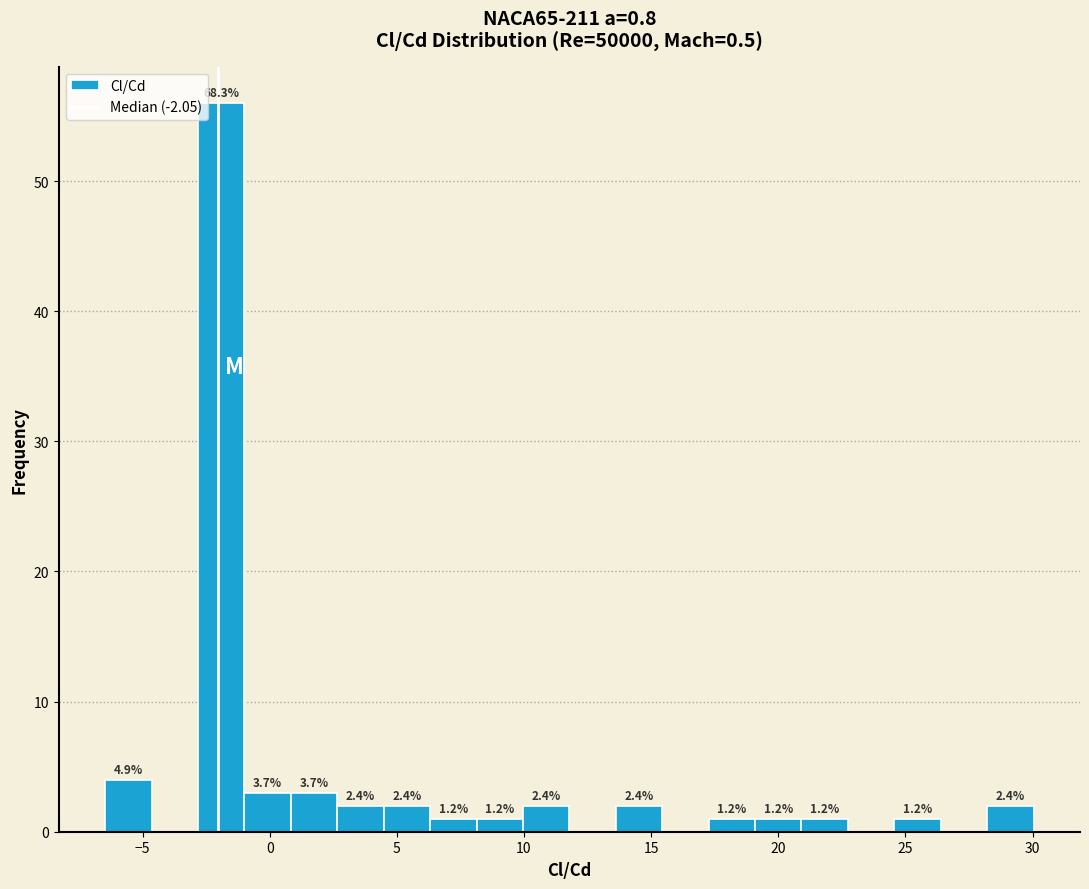

Around what value on the x-axis is the tallest bar? Give the approximate position of its centre, as read against the axis.

-2.0